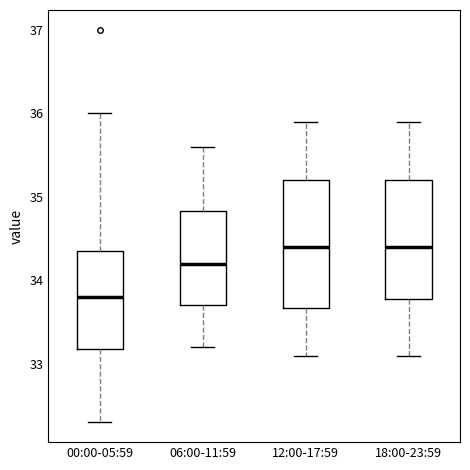

Where is the upper edge of the box for 06:00-11:59 on the y-axis? The values are not printed on the chart, so give them approximately, as read against the axis.

34.8